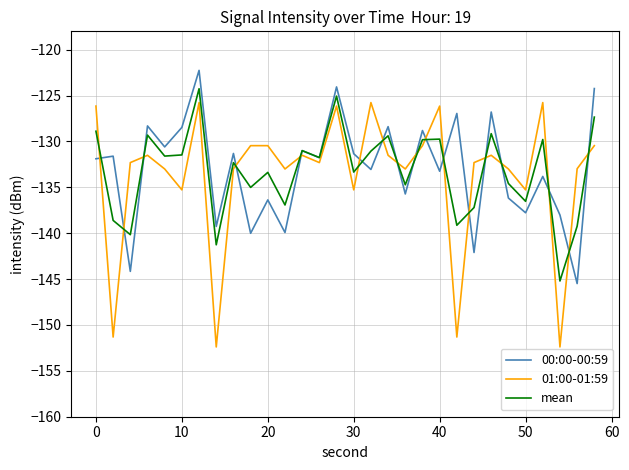

True or false: 01:00-01:59 has more than 2 interior local peaks.

True